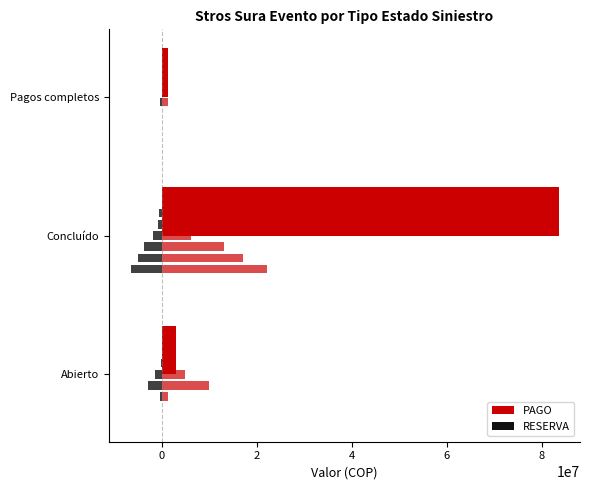

Is the value of PAGO at Concluído greater than the value of RESERVA at Pagos completos?

Yes